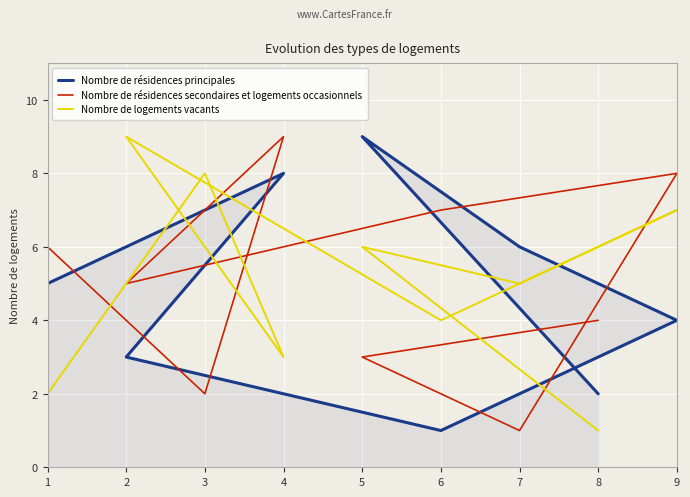

Which series has the widest spread of values?

Nombre de résidences principales